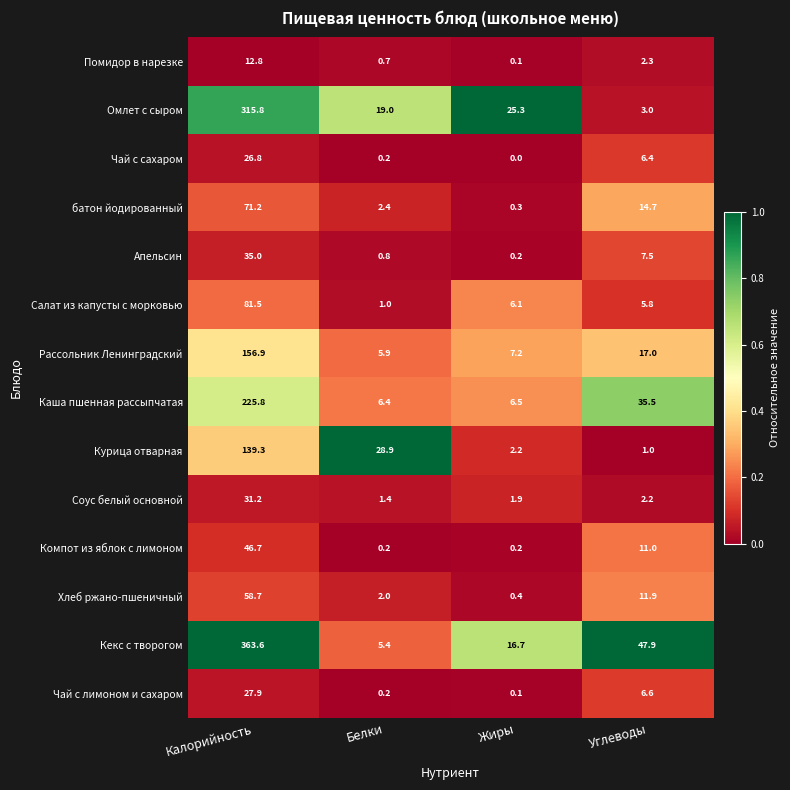

What is the difference between the Салат из капусты с морковью values at Жиры and Калорийность?

75.4